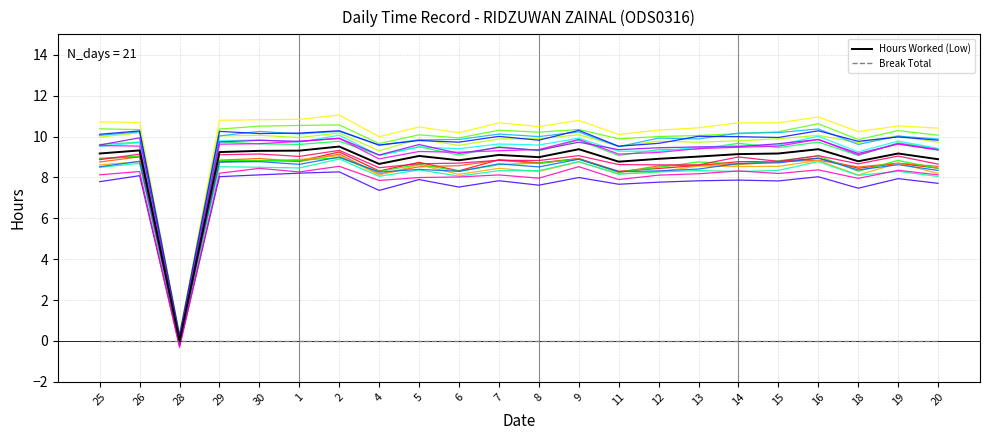

What is the difference between the highest and lowest values at 14?

10.7